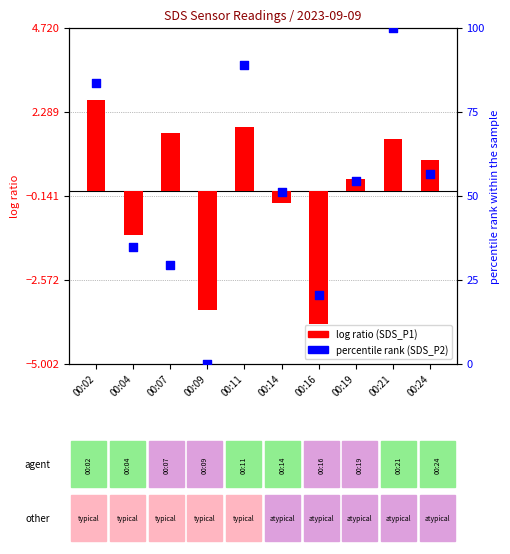

Which series contains the highest Y value?

SDS_P2 (percentile rank)